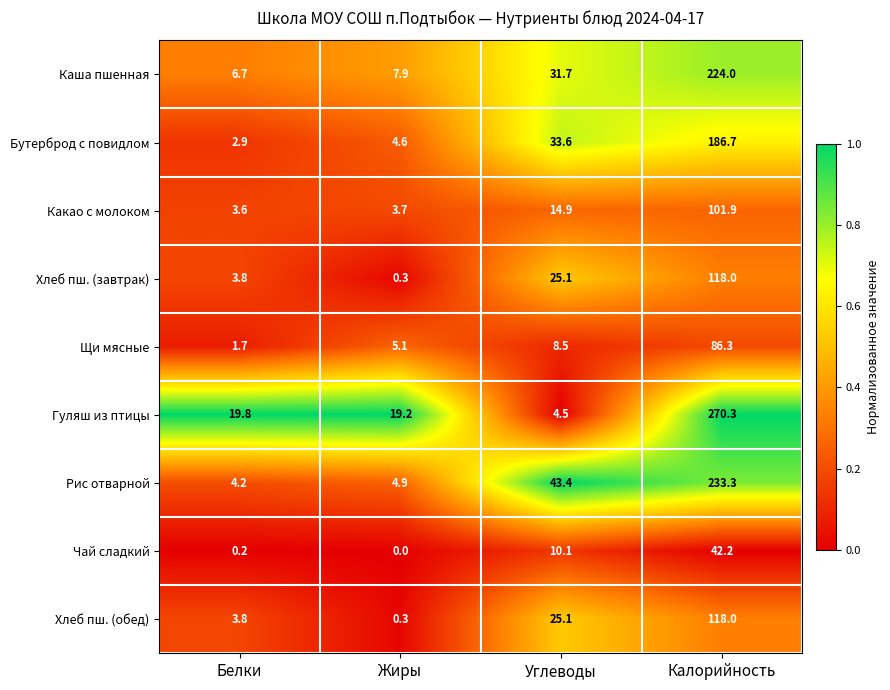

At which category is the sum across all series the highest?

Калорийность